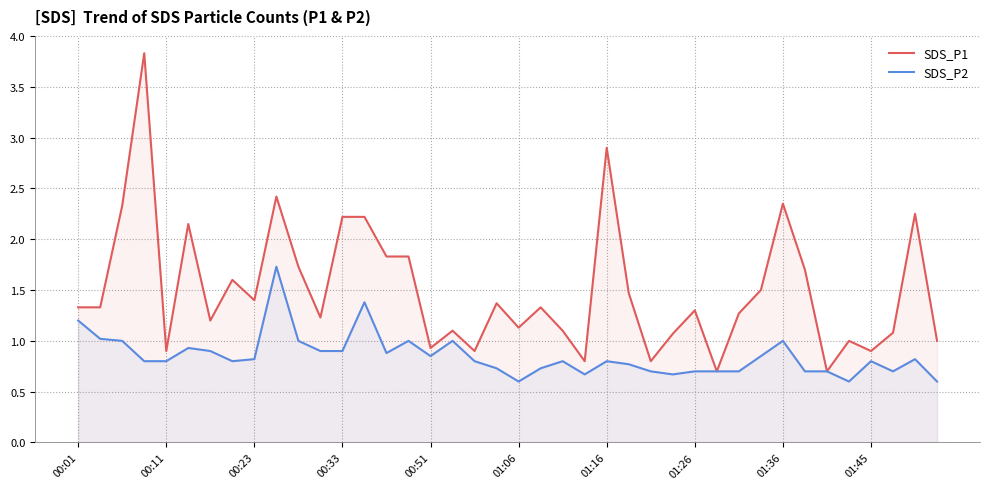

Does the chart display data point markers on the line(s)?

No